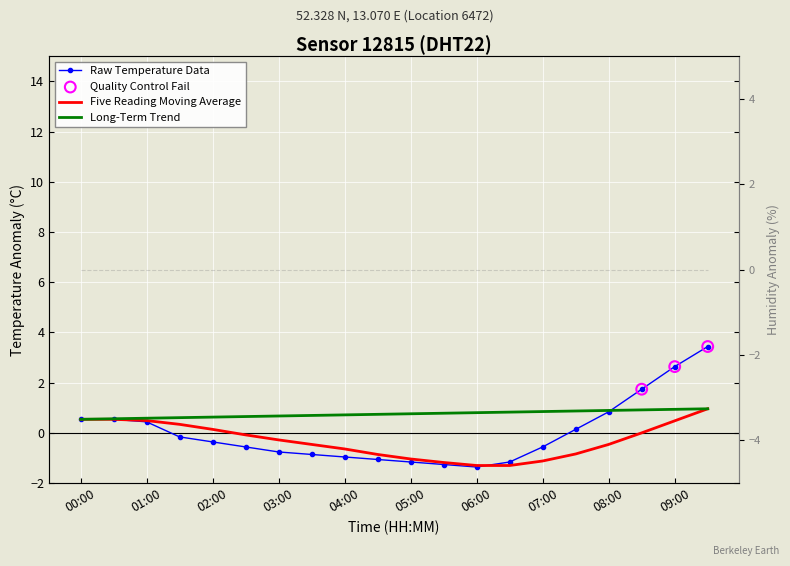

Is the value of temperature at 09:30 greater than the value of moving_avg_temp at 05:00?

Yes